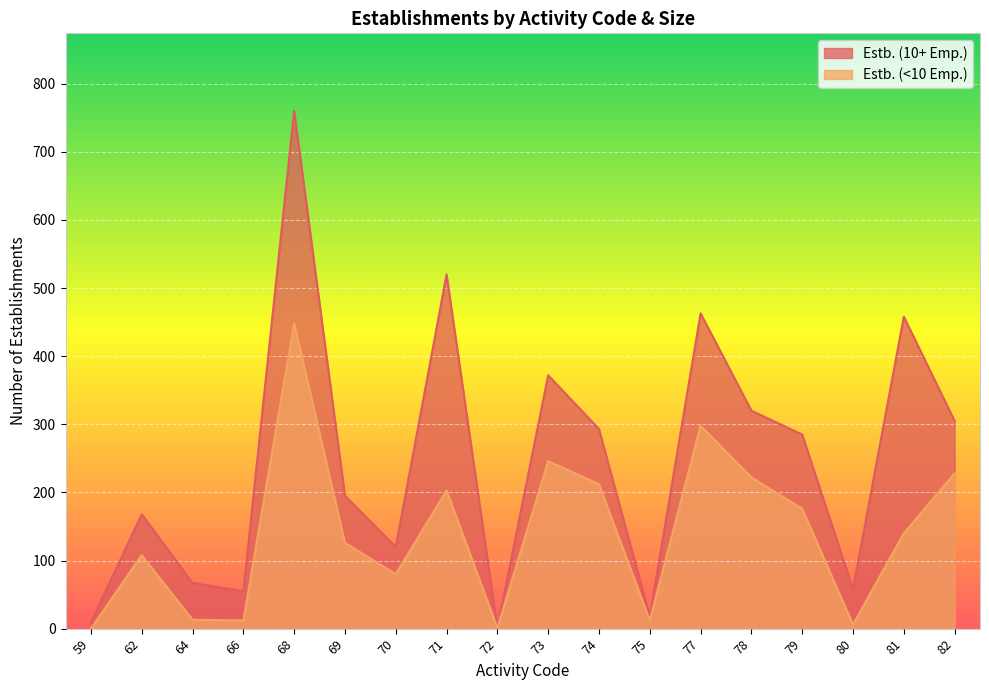

How many lines are shown in the chart?

2